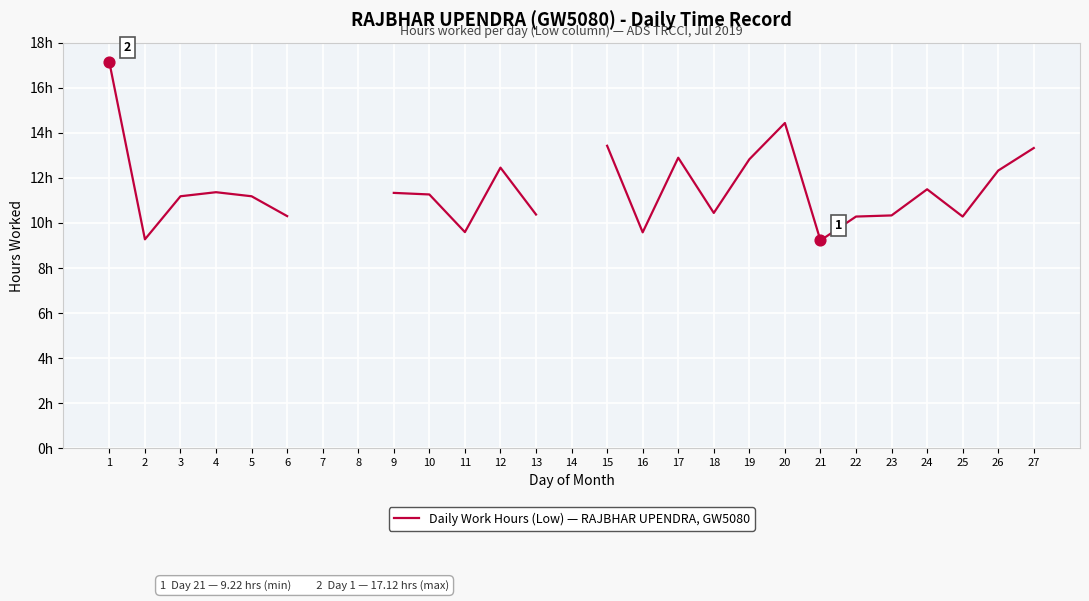

What is the change in value from 2 to 23?

+1.1